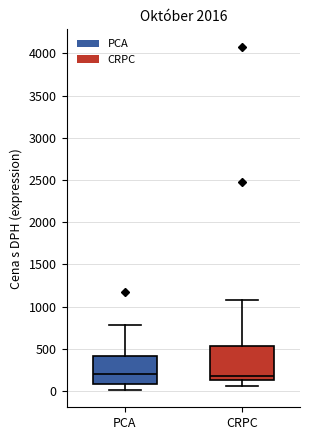

Reading left to right, transcribe this box plot: for each box, give where its median line is, the range the box spans, and where its two whiskers end, as read against the y-axis. The values are not printed on the chart, so give them approximately, as read against the axis.

PCA: median 200, box 100 to 400, whiskers 0 to 800
CRPC: median 200, box 150 to 550, whiskers 50 to 1100